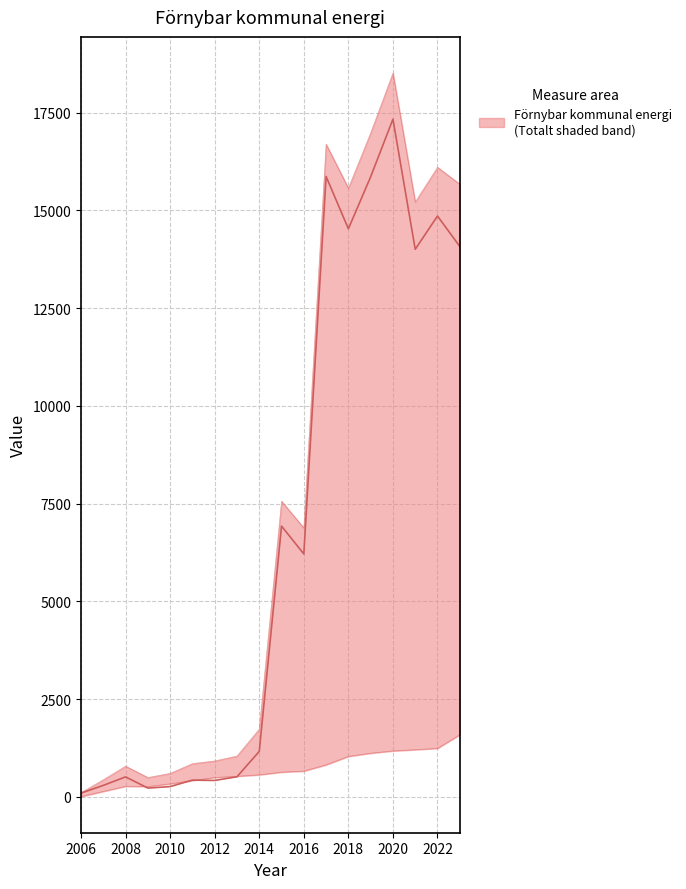

Which has a higher value, 2006 or 2022?

2022